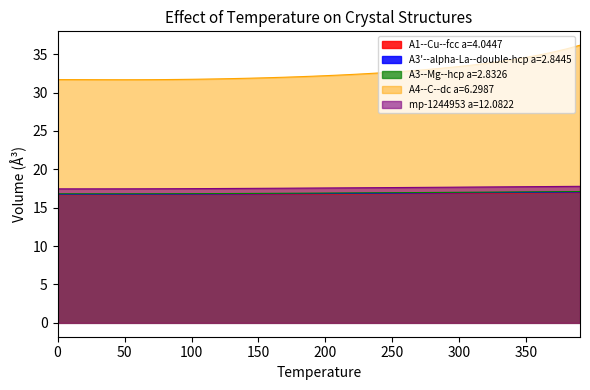

What is the total value across all series at 320.0?

102.4